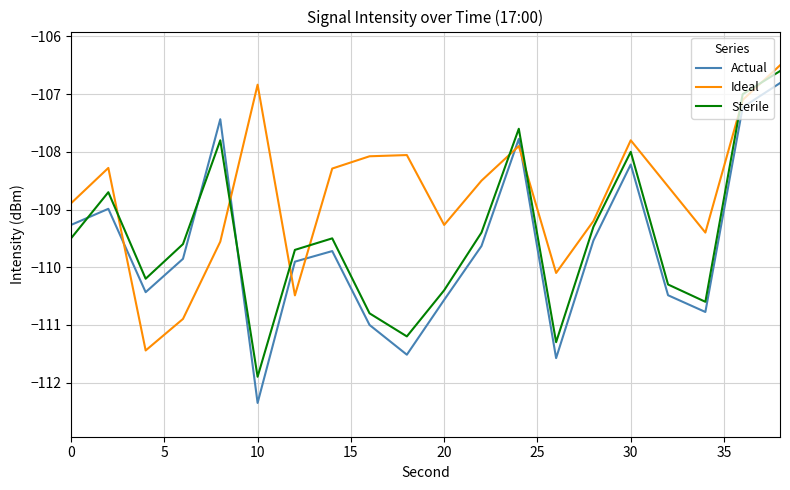

What is the sum of all Ideal values?

-2175.2